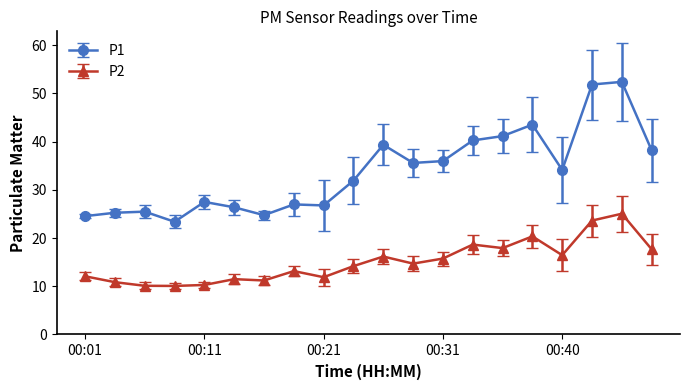

True or false: P1 has more than 0 interior local peaks.

True